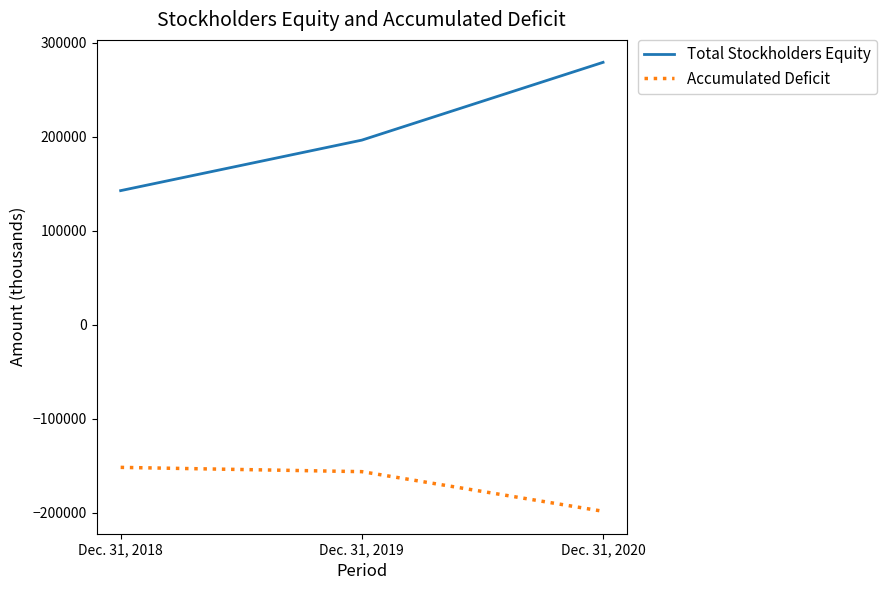

Reading right to left, list all the values displayed in this chart.

Total Stockholders Equity: Dec. 31, 2020=279164	Dec. 31, 2019=196458	Dec. 31, 2018=142748
Accumulated Deficit: Dec. 31, 2020=-198179	Dec. 31, 2019=-156049	Dec. 31, 2018=-151497